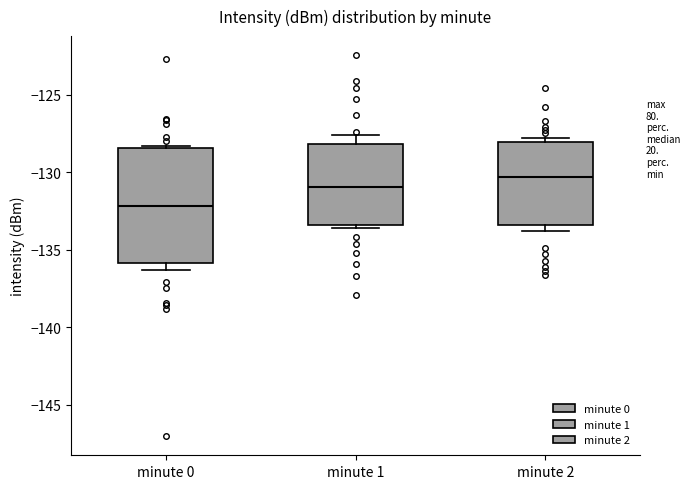

Which box's median line is the highest?

minute 2